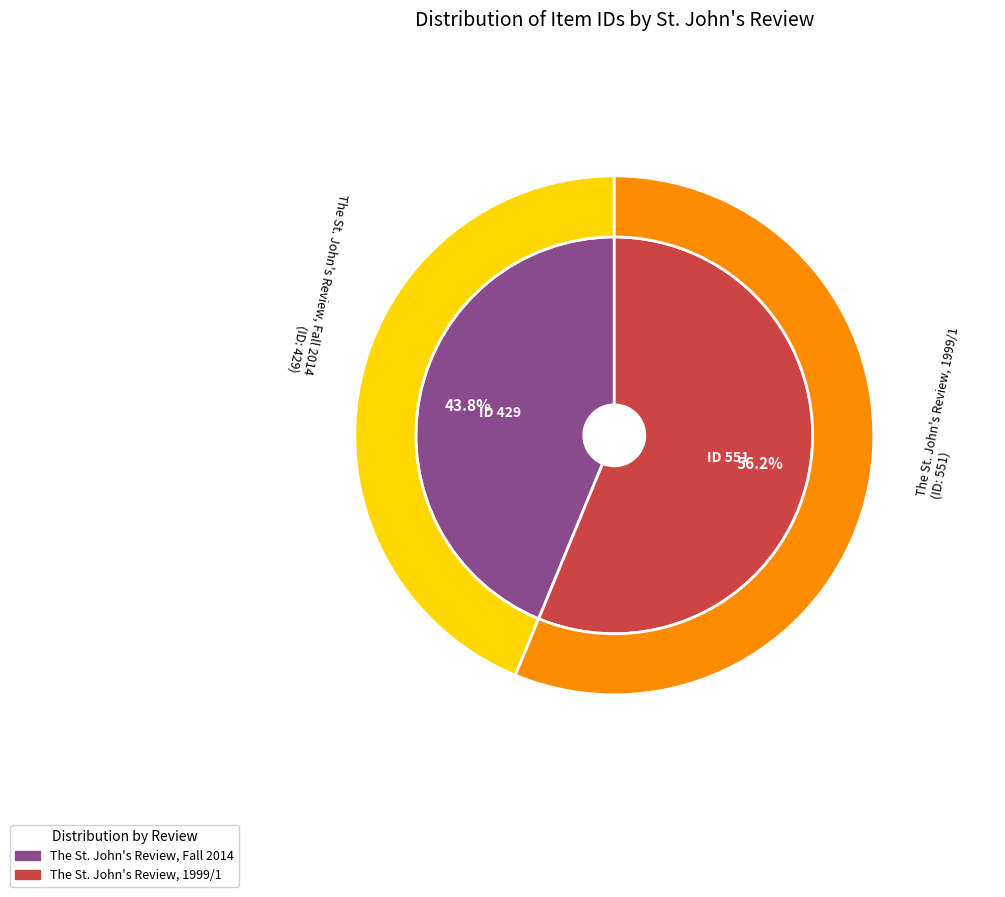

Count the number of slices in the pie.

2